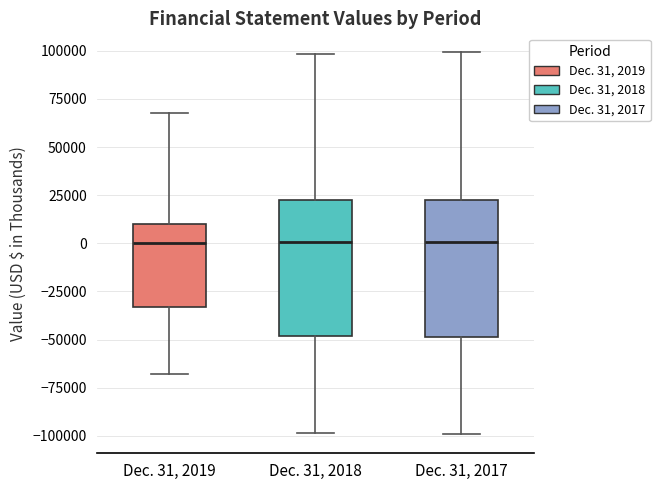

Where is the upper edge of the box for Dec. 31, 2017 on the y-axis? The values are not printed on the chart, so give them approximately, as read against the axis.

20000